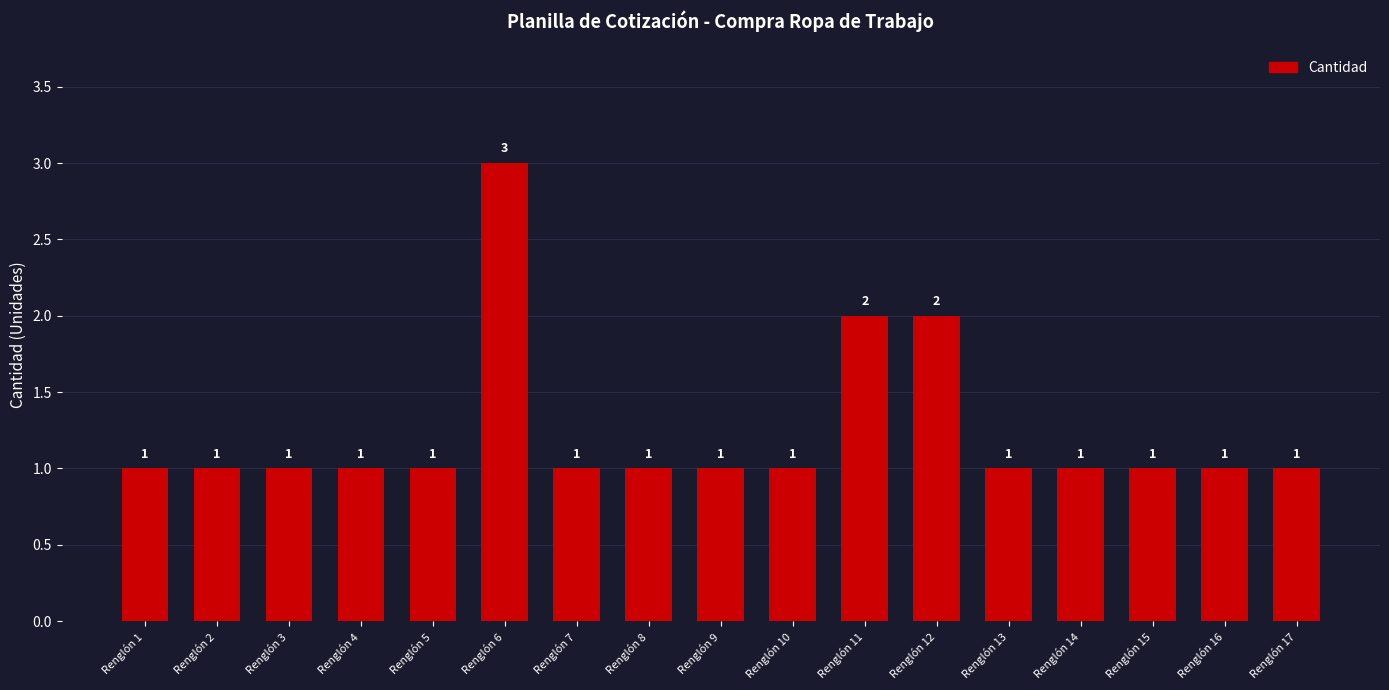

What is the minimum value shown in the chart?

1